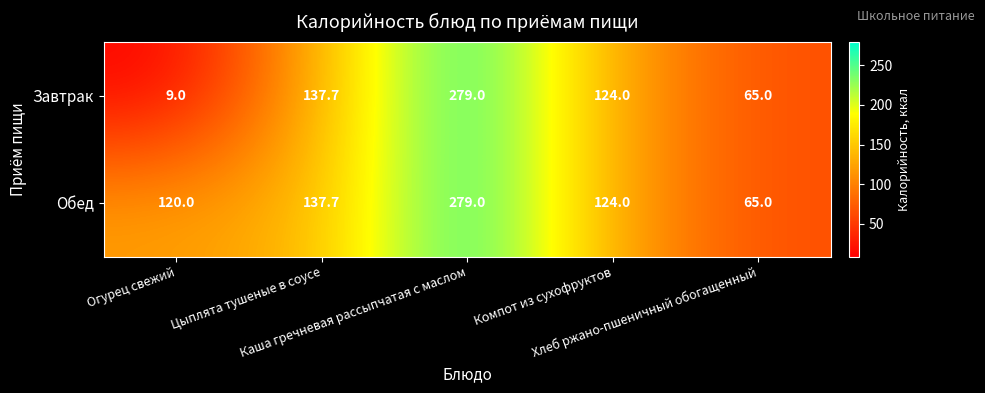

What is the smallest value displayed?

9.0